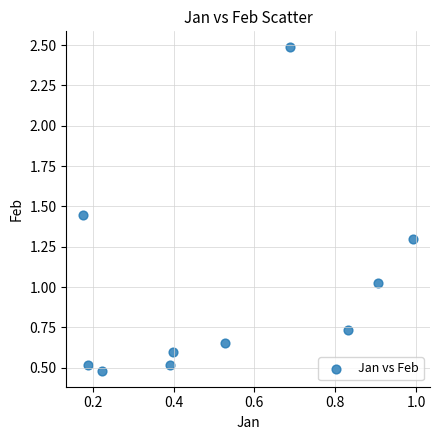

What is the average X value?

0.5